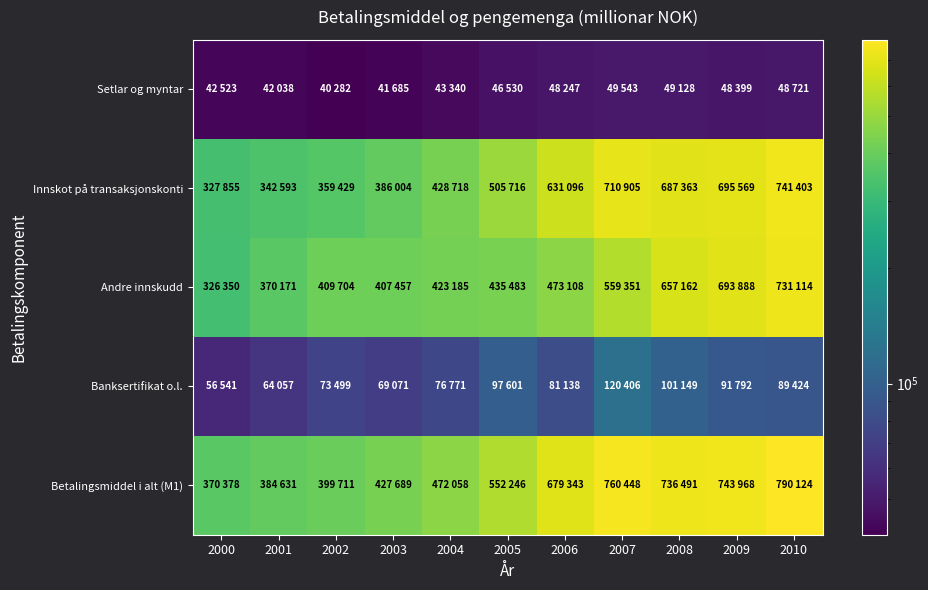

Rank the series by their maximum value, from highest to lowest.

Betalingsmiddel i alt (M1), Innskot på transaksjonskonti, Andre innskudd, Banksertifikat o.l., Setlar og myntar